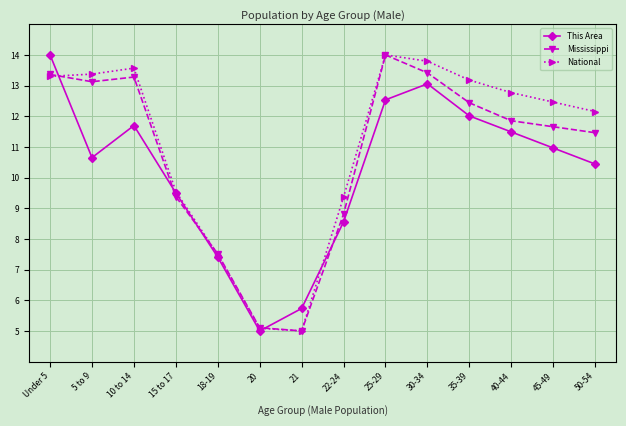

True or false: This Area and National cross at least once.

True